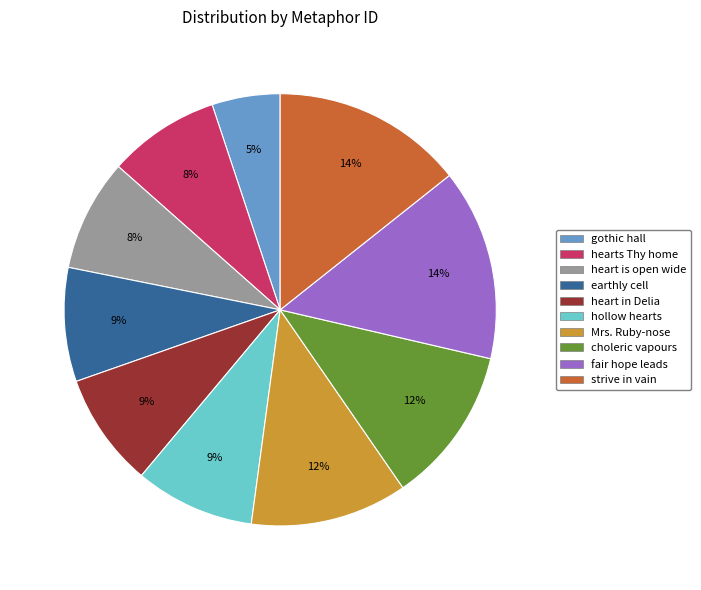

Does any single category account for the majority?

No